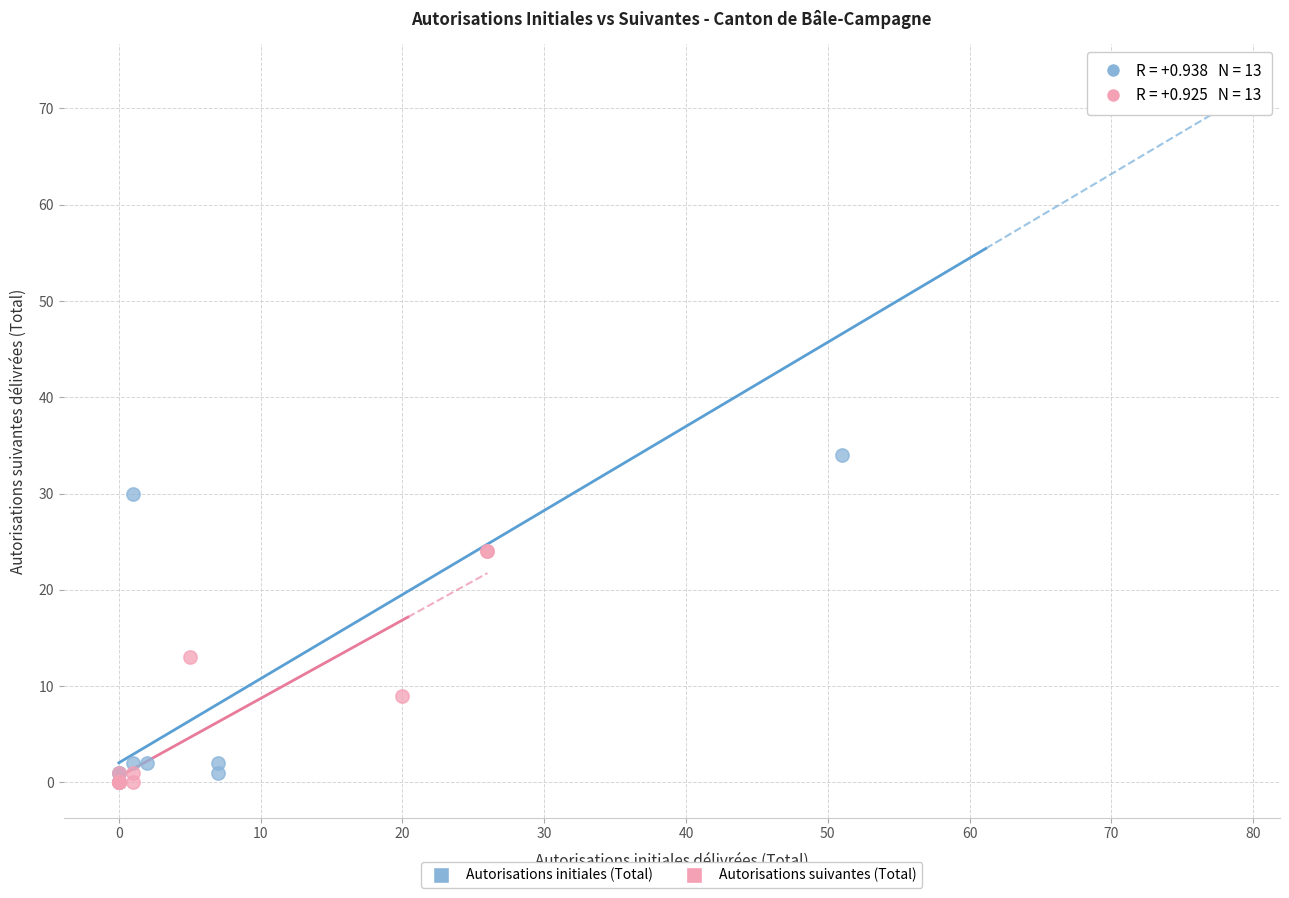

Which series contains the highest Y value?

Autorisations initiales (Total)